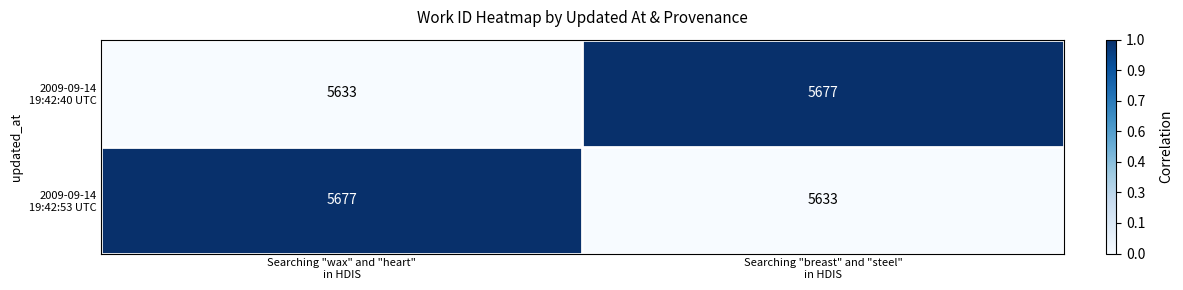

What is the minimum value shown in the chart?

5633